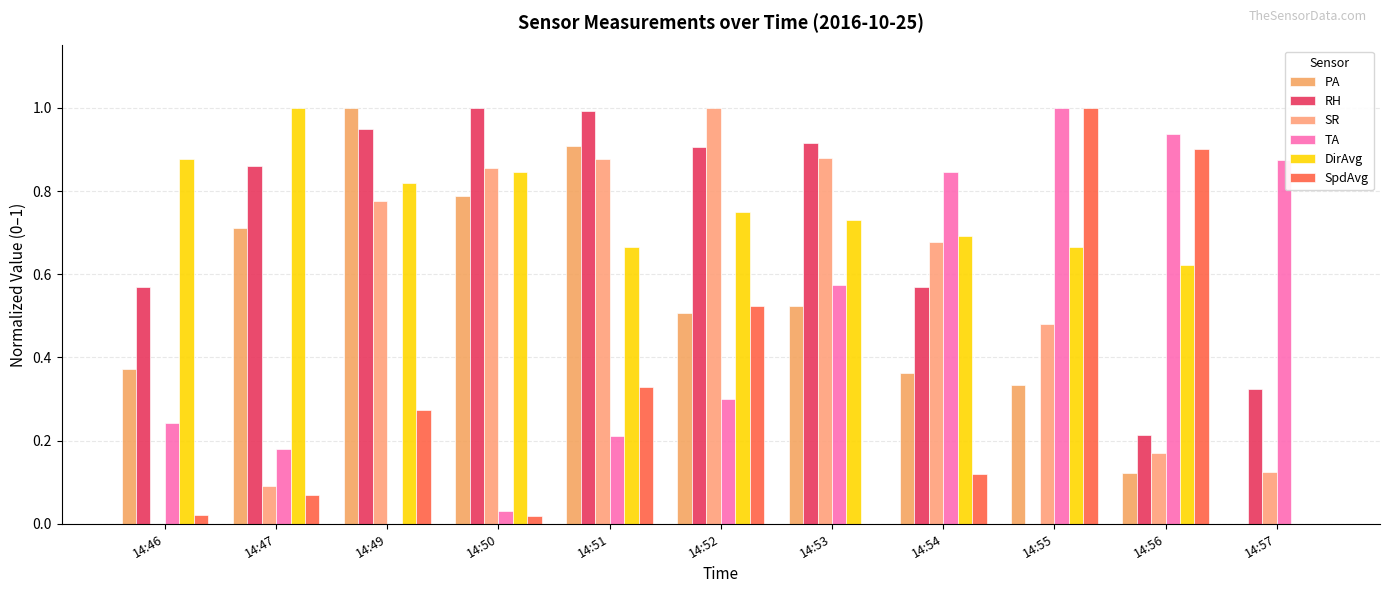

Are the bars grouped side by side (vs. stacked)?

Yes